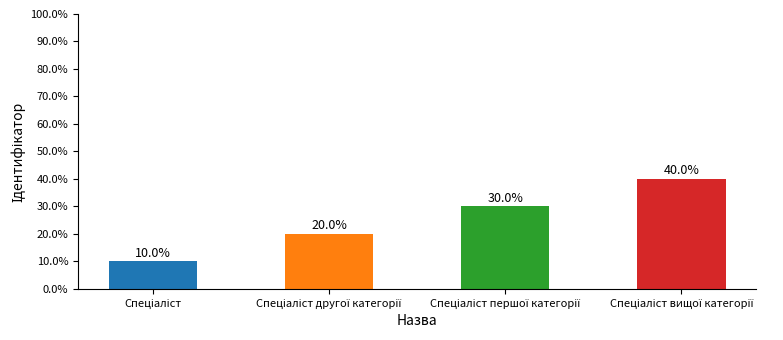

Reading left to right, transcribe all the data shown in this chart.

10	20	30	40